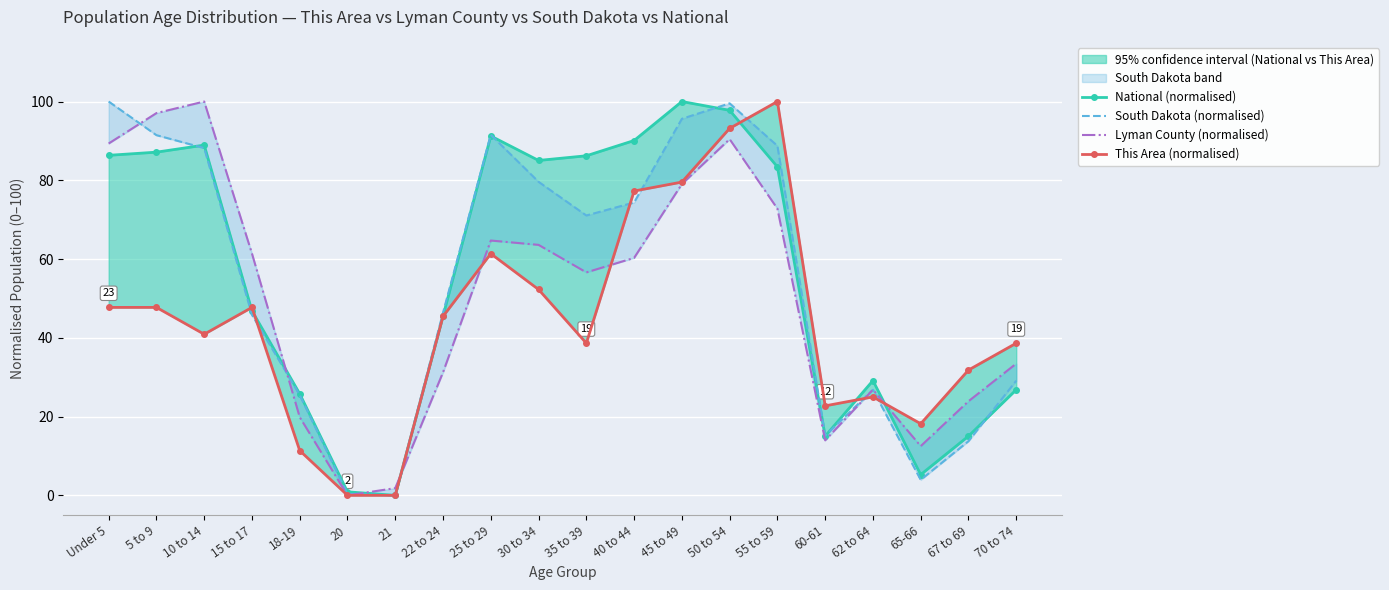

Is this an area chart (filled region under the line)?

No